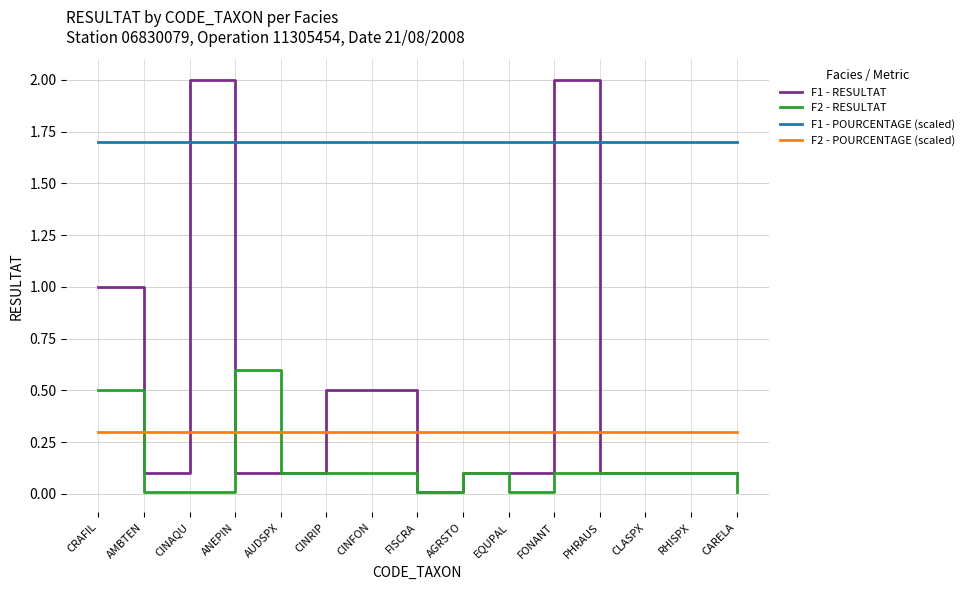

Does the chart display data point markers on the line(s)?

No